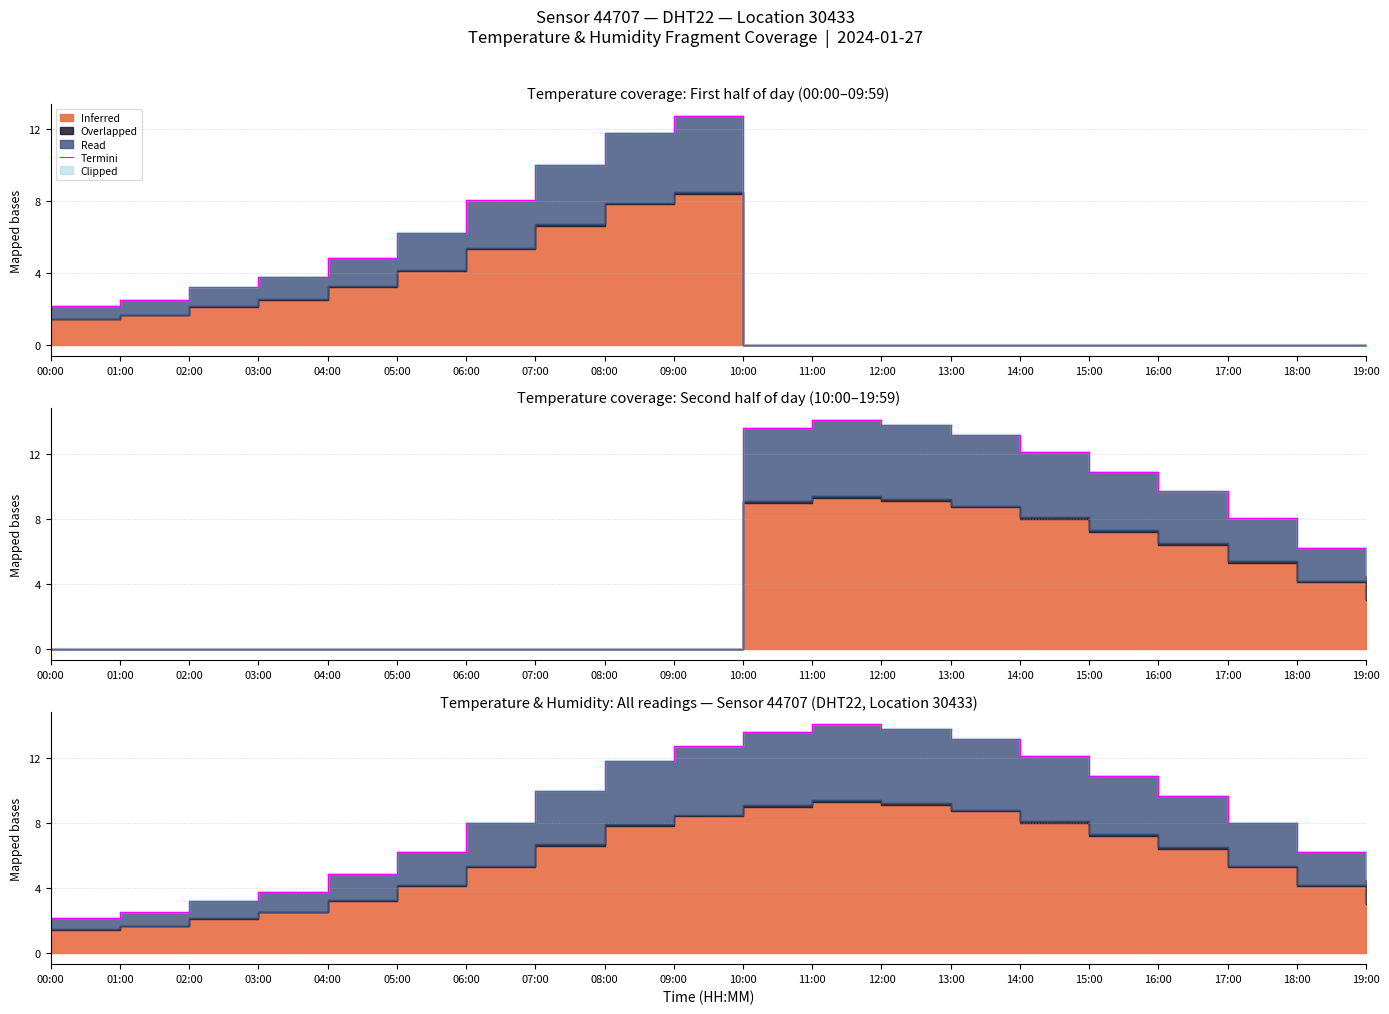

What is the difference between the maximum and second lowest values?

12.7